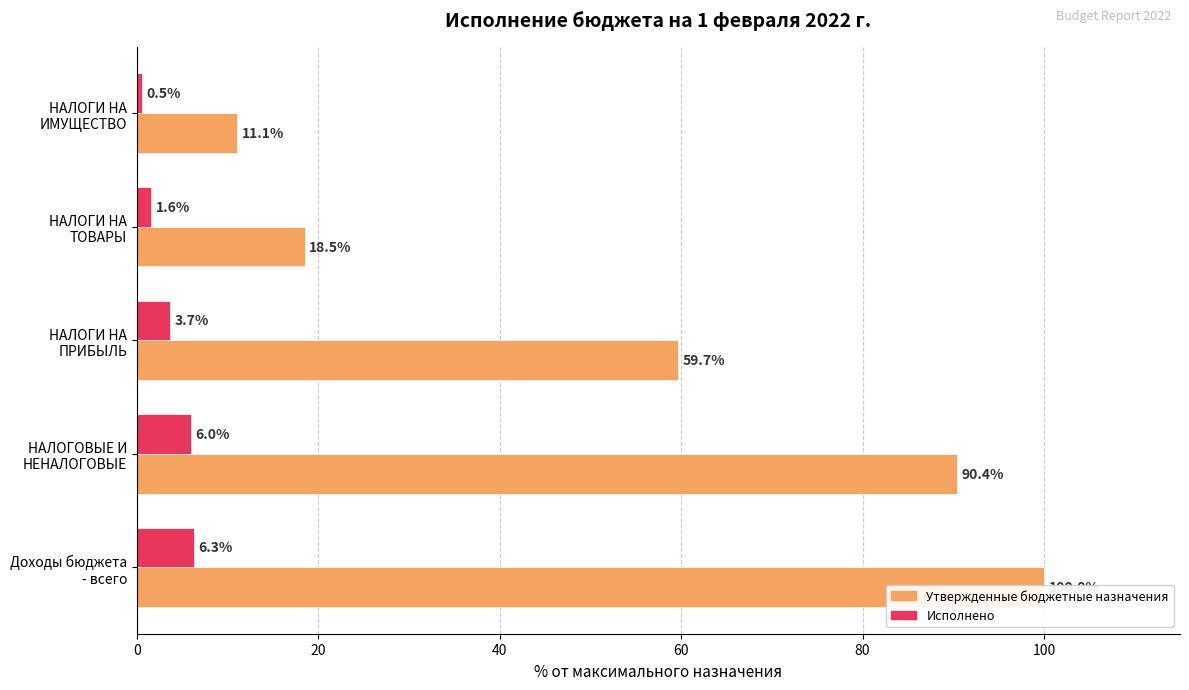

How many data points in Исполнено are above 3?

3